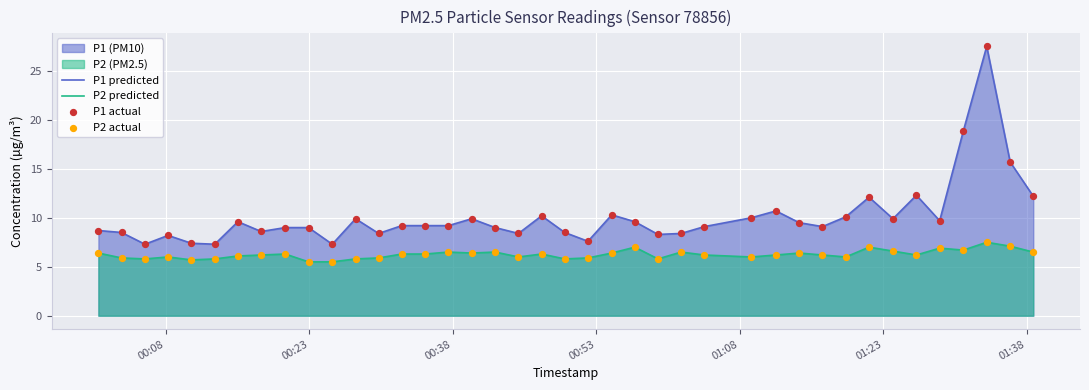

Which series contains the highest Y value?

P1 predicted